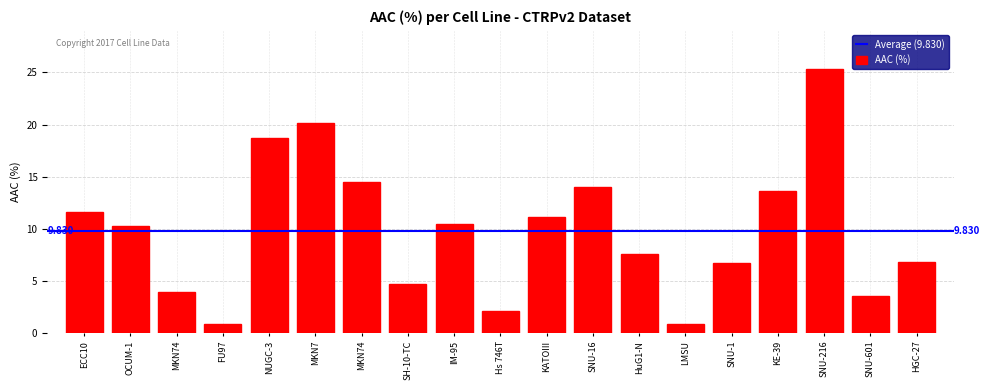

True or false: the data shows 11.6 at ECC10.

True